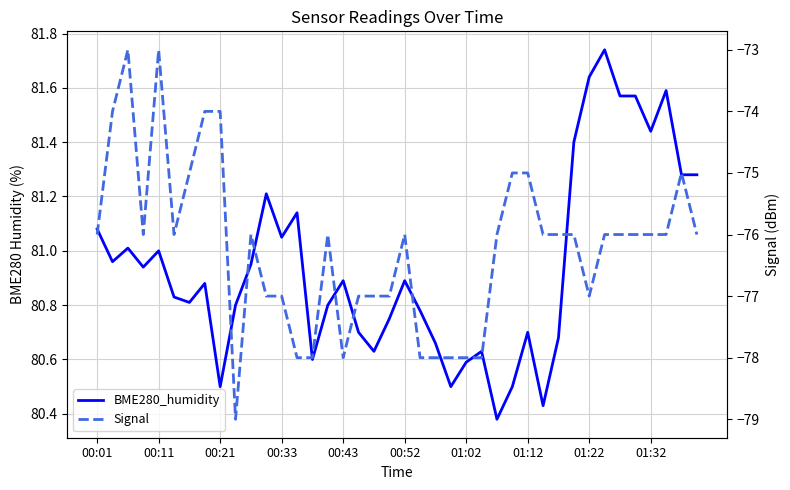

Does the chart display data point markers on the line(s)?

No